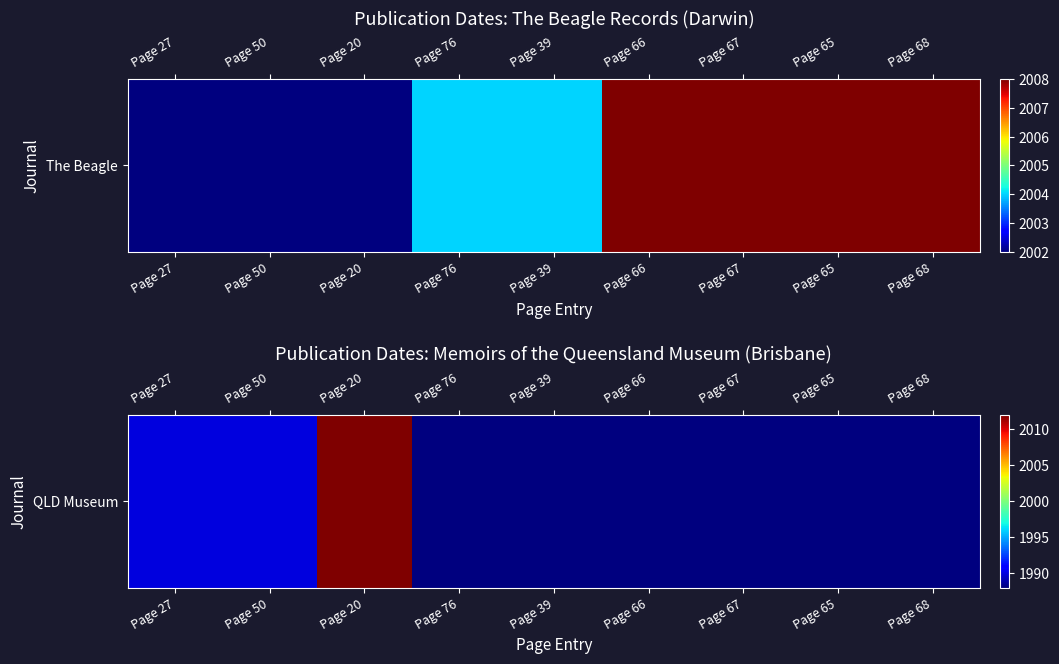

What is the change in value from Page 20 to Page 66?

-24